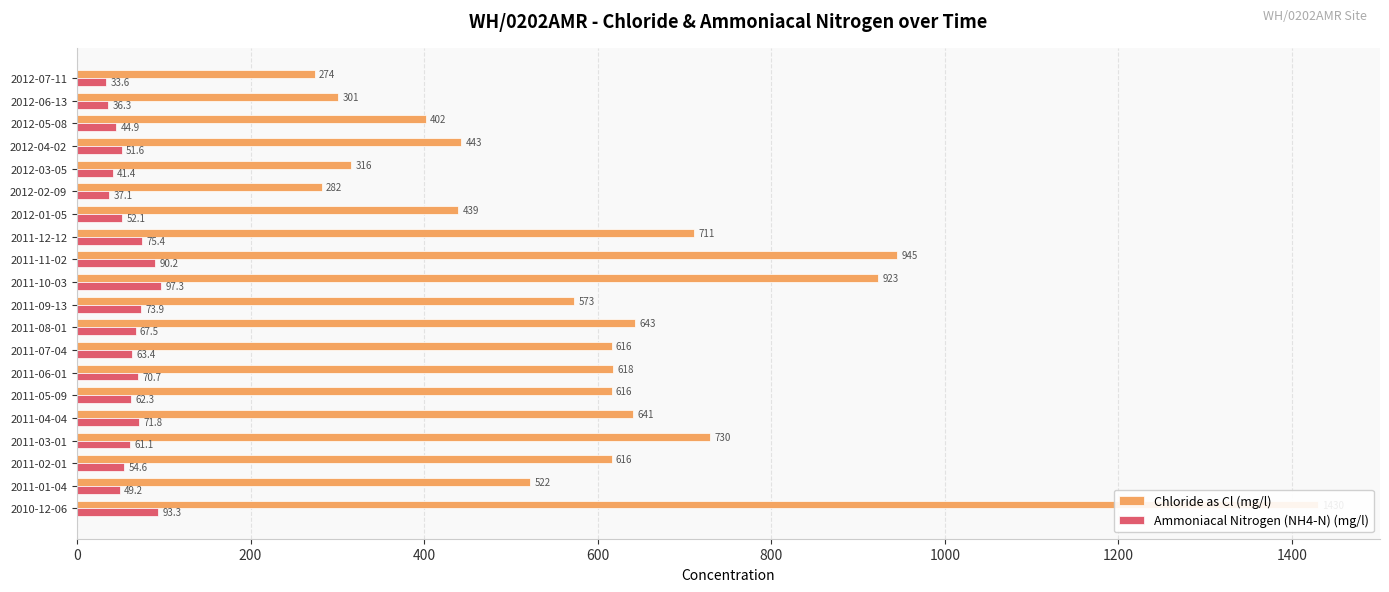

What is the highest value of the Chloride as Cl (mg/l) series?

1430.0